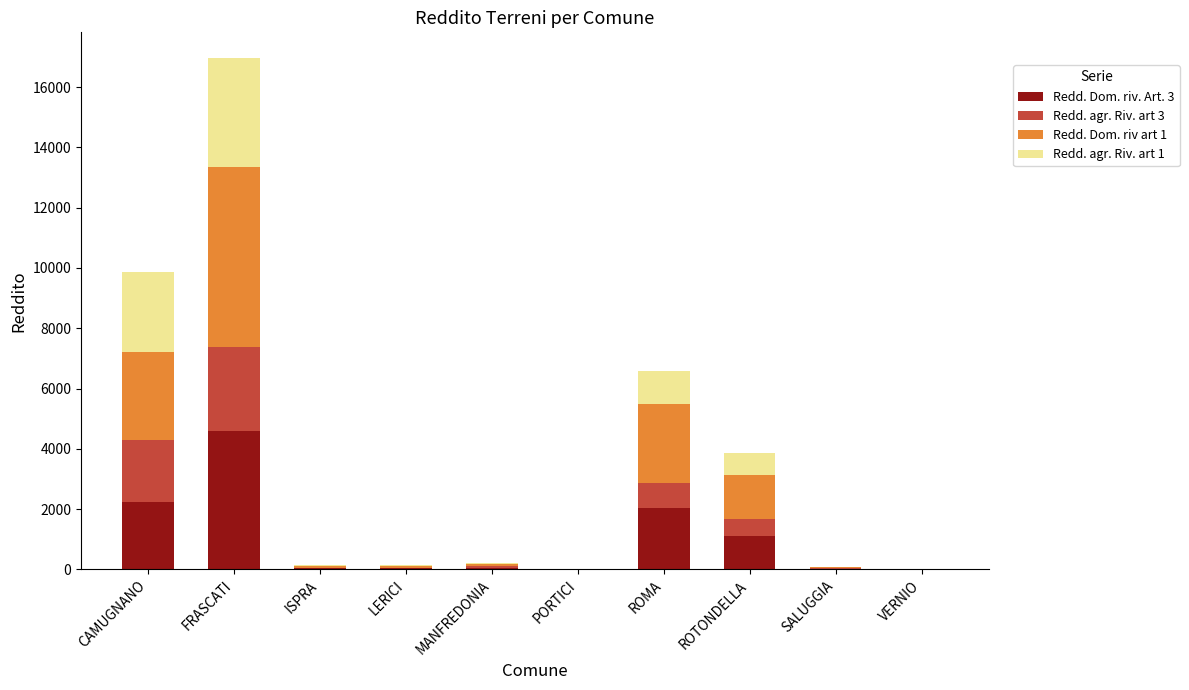

What are all the series names shown in the legend?

Redd. Dom. riv. Art. 3, Redd. agr. Riv. art 3, Redd. Dom. riv art 1, Redd. agr. Riv. art 1